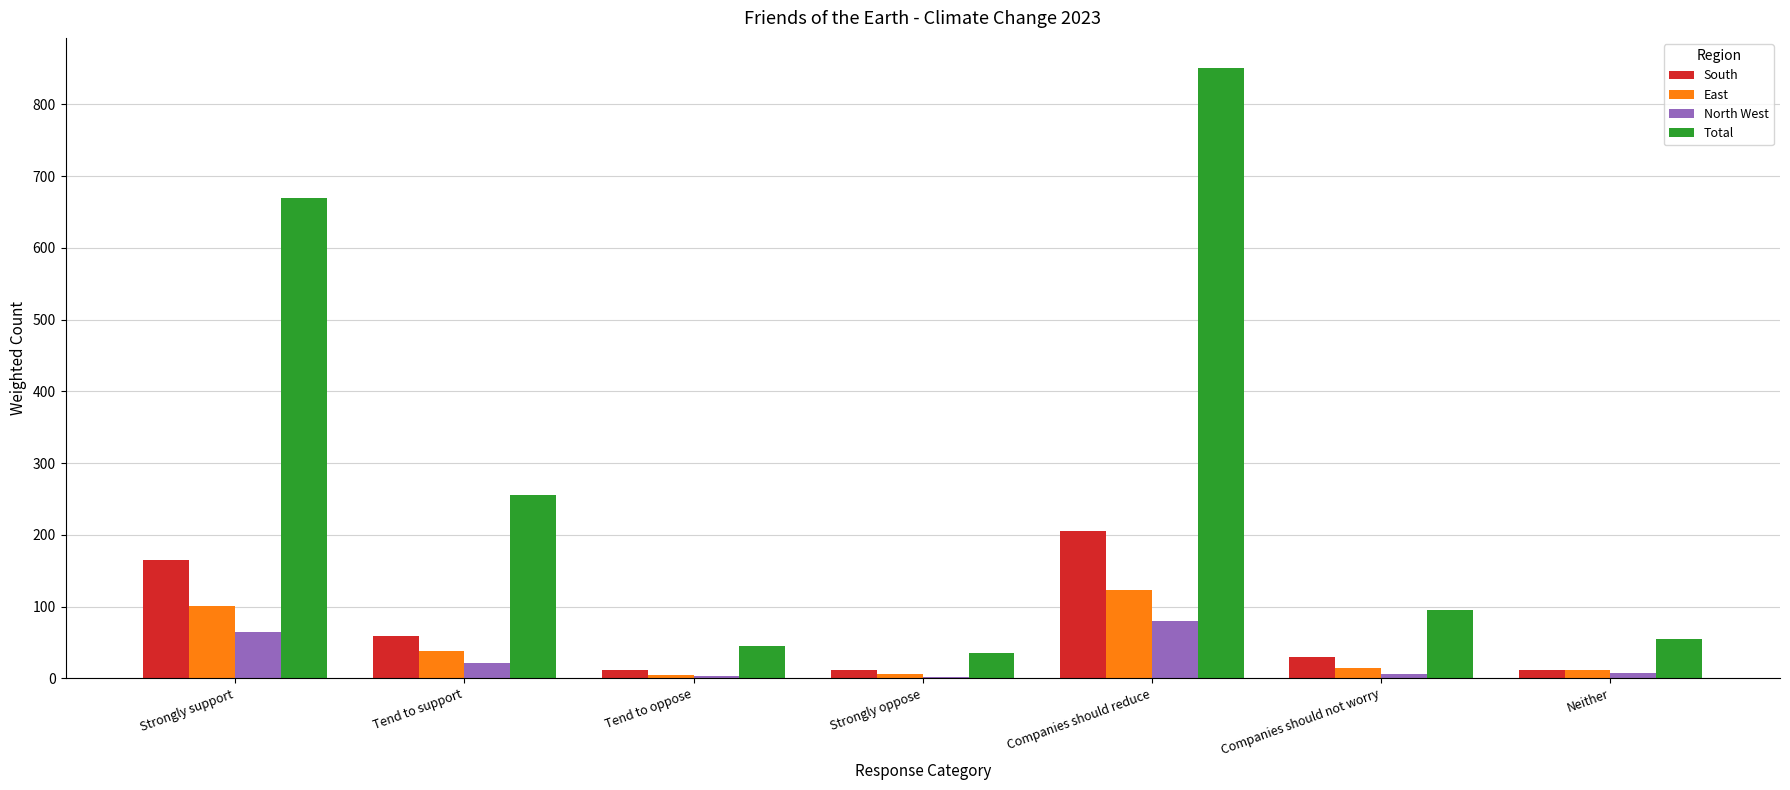

Which series changed the most between Tend to support and Neither?

Total